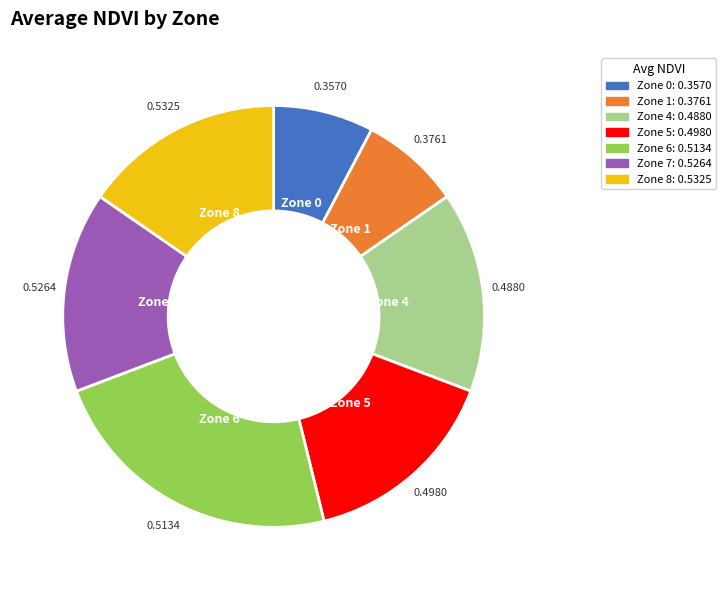

Do Zone 4: 0.4880 and Zone 6: 0.5134 together represent more than half of the pie?

No